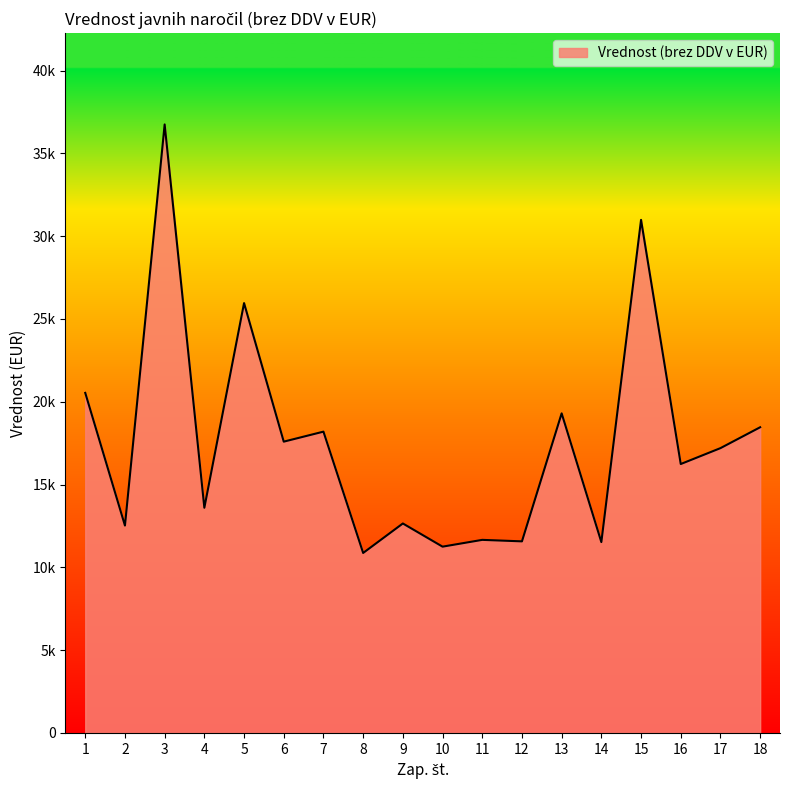

What is the change in value from 2 to 14?

-999